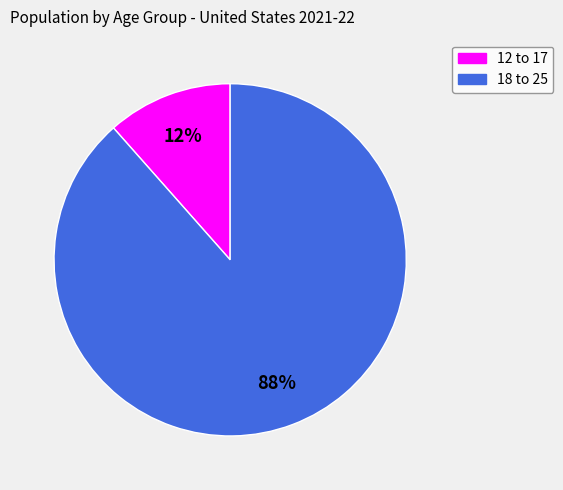

Is there a majority slice in this chart?

Yes